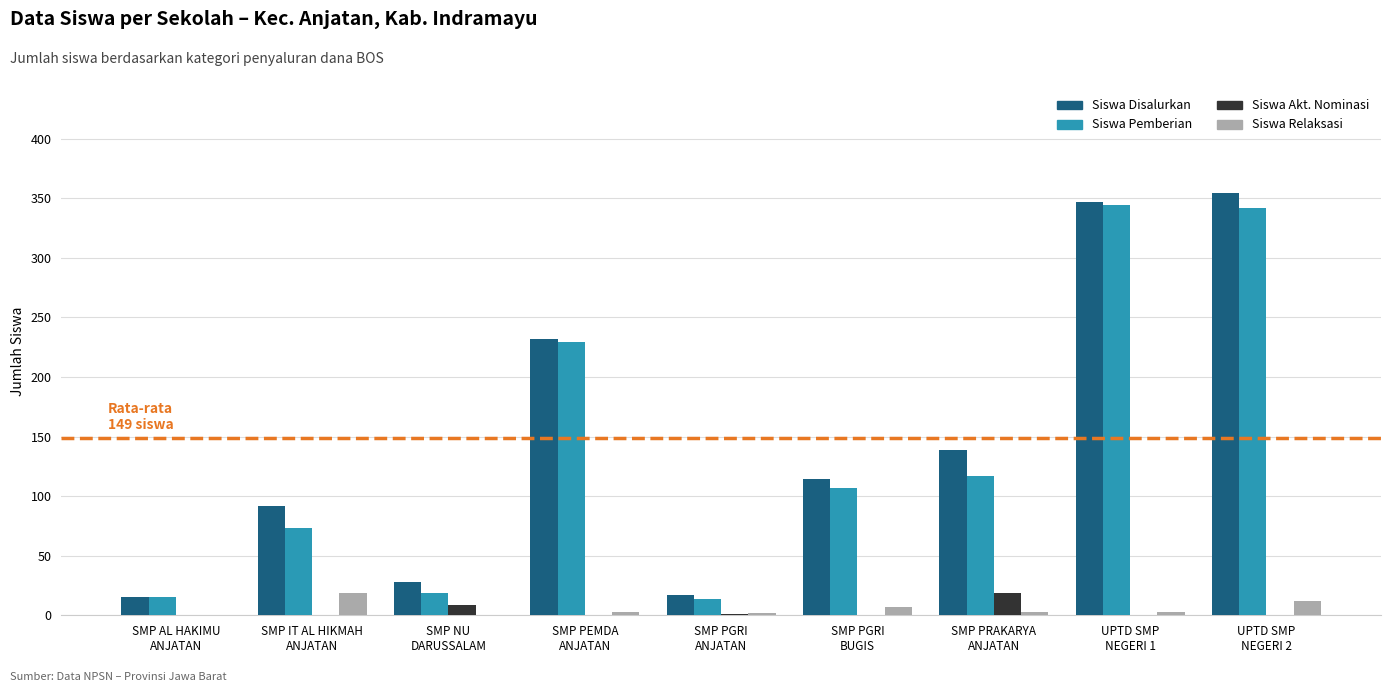

Is the value of Siswa Disalurkan at SMP PRAKARYA
ANJATAN greater than the value of Siswa Akt. Nominasi at SMP PRAKARYA
ANJATAN?

Yes